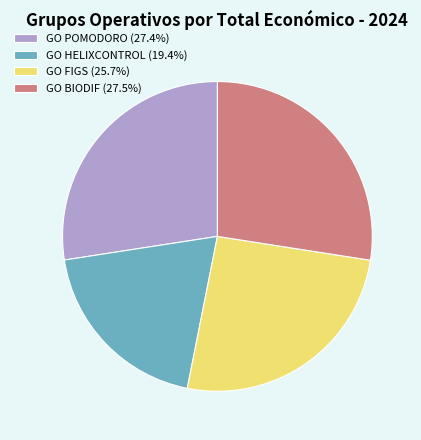

Is the sum of GO POMODORO (27.4%) and GO FIGS (25.7%) greater than half?

Yes